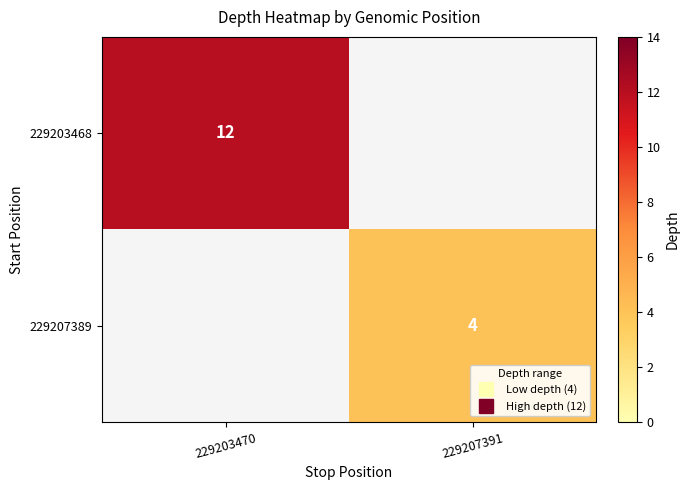

Is it true that 229207389 equals 4 at 229207391?

True